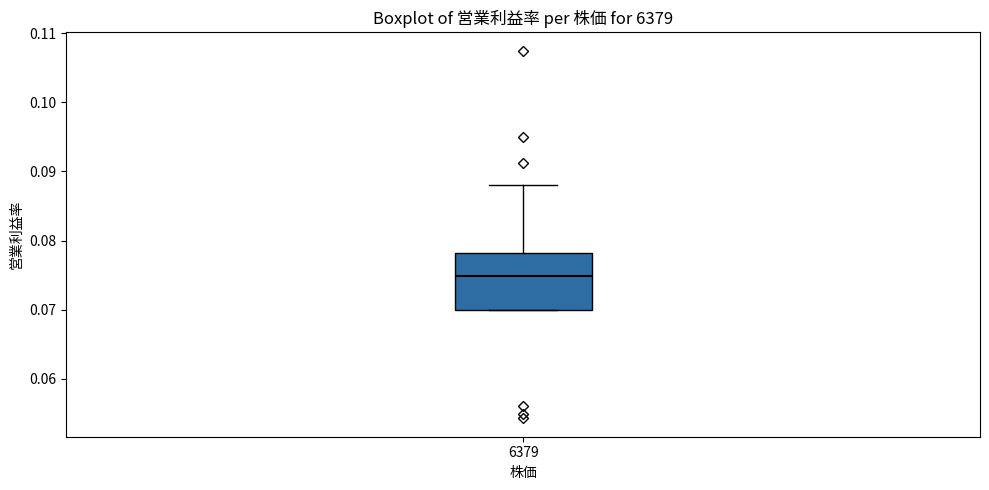

Transcribe this box plot: give where the median line is, the range the box spans, and where the two whiskers end, as read against the y-axis. The values are not printed on the chart, so give them approximately, as read against the axis.

median 0.075, box 0.070 to 0.078, whiskers 0.070 to 0.088